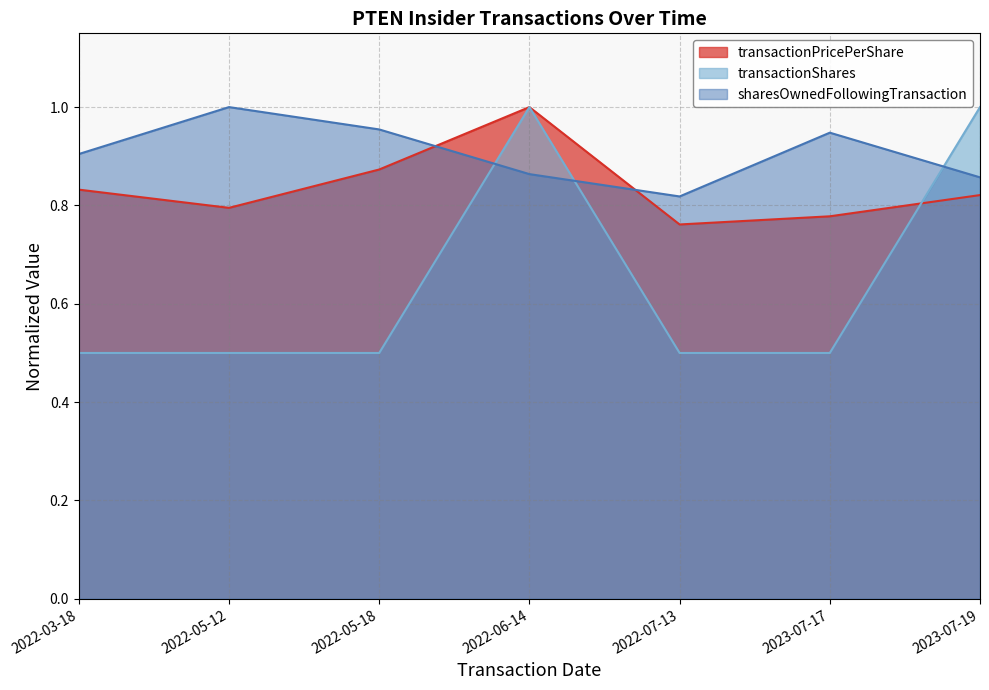

Reading right to left, transcribe all the data shown in this chart.

transactionPricePerShare: 2023-07-19=0.8	2023-07-17=0.8	2022-07-13=0.8	2022-06-14=1.0	2022-05-18=0.9	2022-05-12=0.8	2022-03-18=0.8
transactionShares: 2023-07-19=1.0	2023-07-17=0.5	2022-07-13=0.5	2022-06-14=1.0	2022-05-18=0.5	2022-05-12=0.5	2022-03-18=0.5
sharesOwnedFollowingTransaction: 2023-07-19=0.9	2023-07-17=0.9	2022-07-13=0.8	2022-06-14=0.9	2022-05-18=1.0	2022-05-12=1.0	2022-03-18=0.9